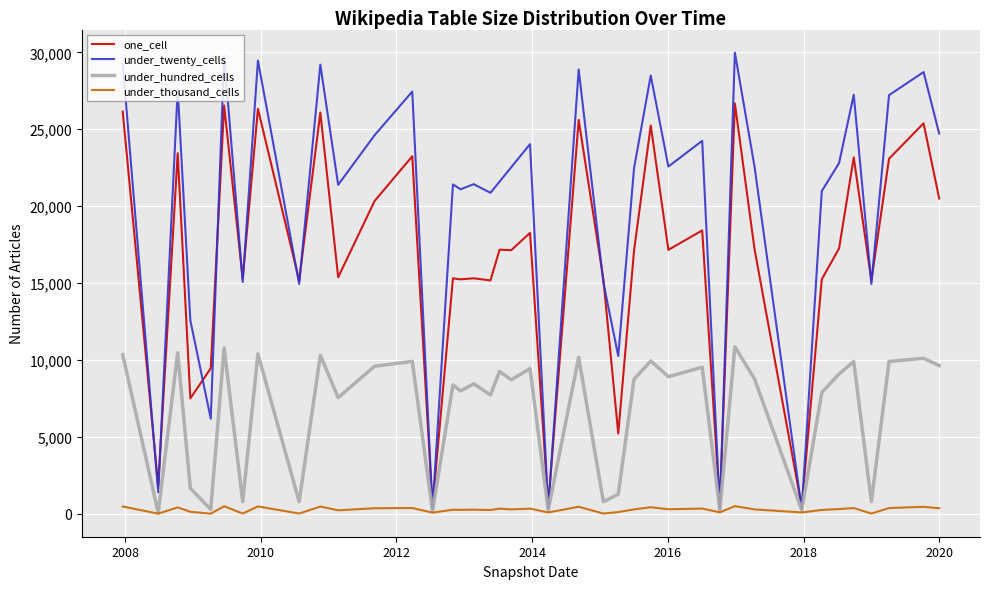

Rank the series by their average value, from lowest to highest.

under_thousand_cells, under_hundred_cells, one_cell, under_twenty_cells